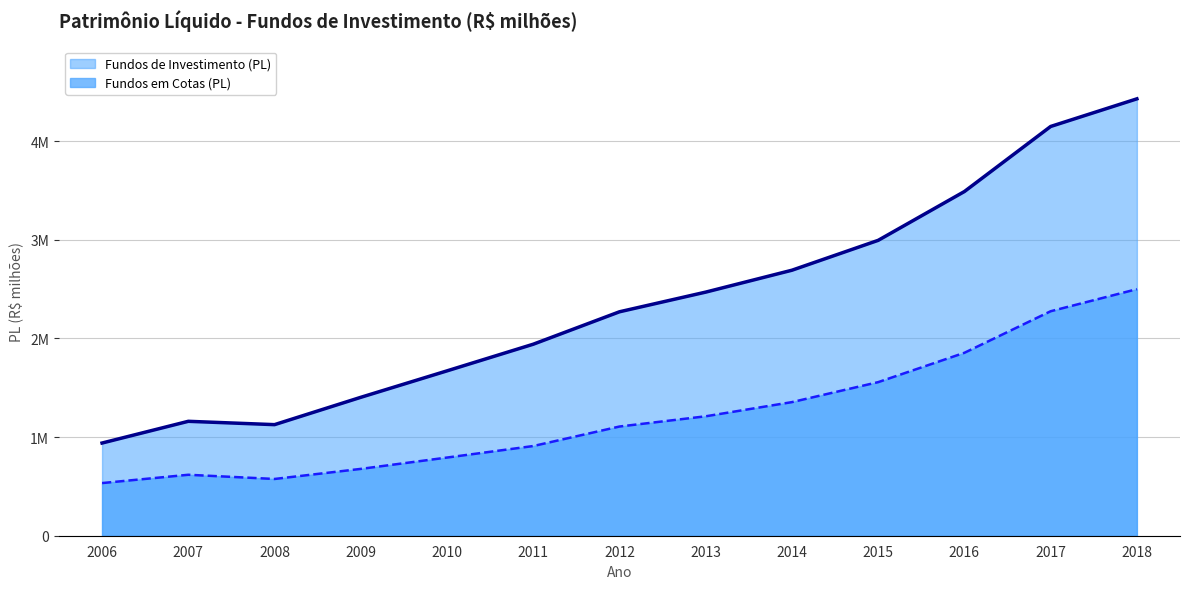

Which series has the widest spread of values?

Fundos de Investimento (PL) (linha)